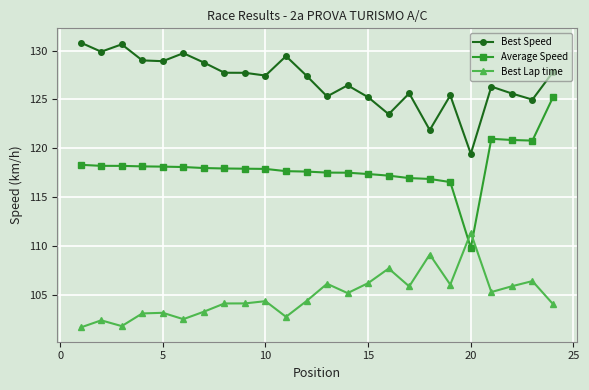

Which series has the largest range (max minus min)?

Average Speed